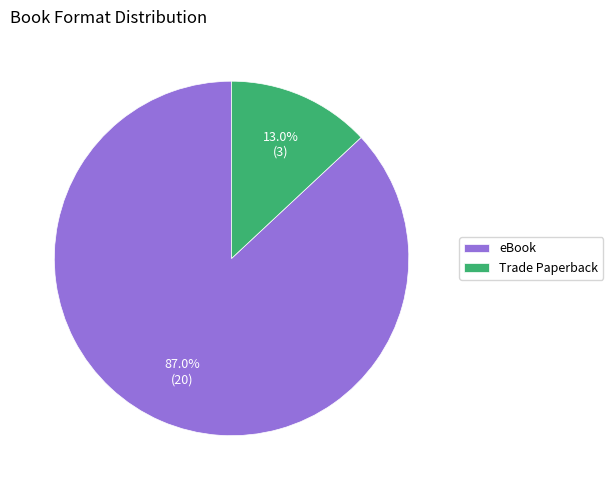

To the nearest percent, what is the difference between the largest and smallest slice percentages?

74%